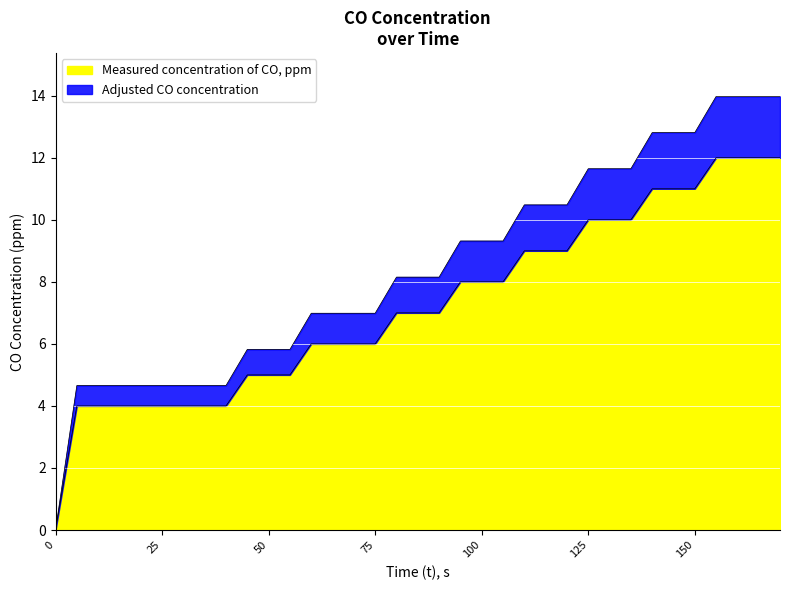

At how many categories does at least one series exceed 4?

34